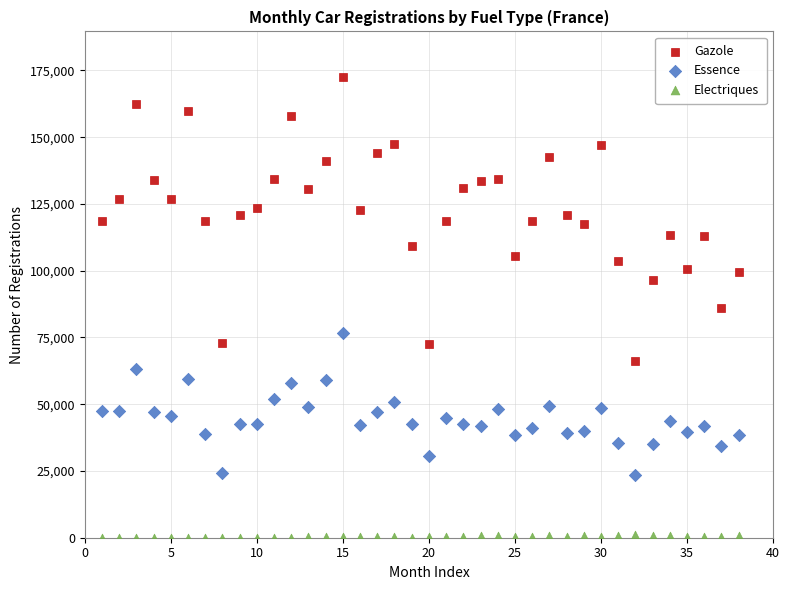

What are all the series names shown in the legend?

Gazole, Essence, Electriques